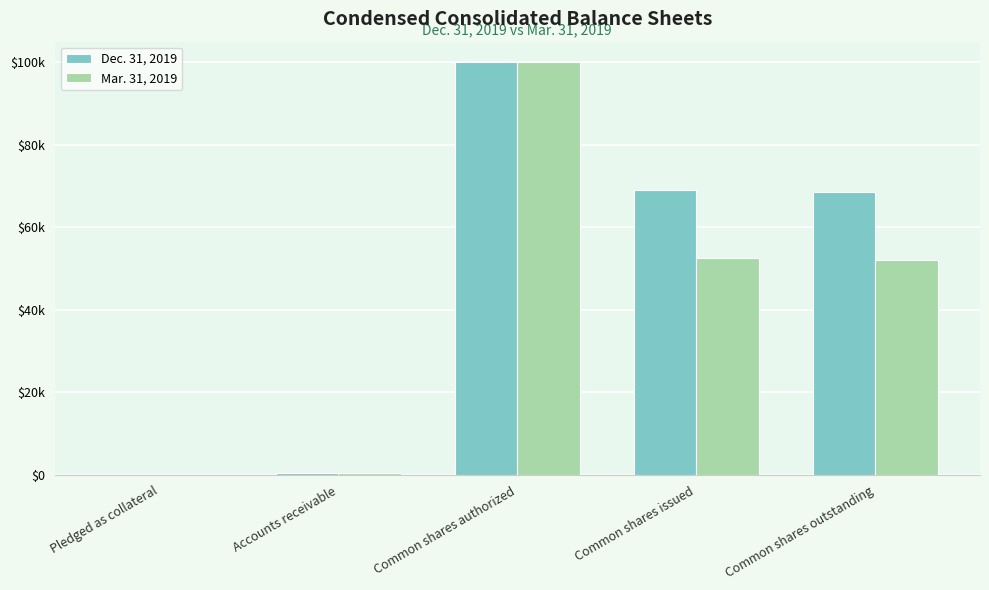

At which category is the sum across all series the highest?

Common shares authorized